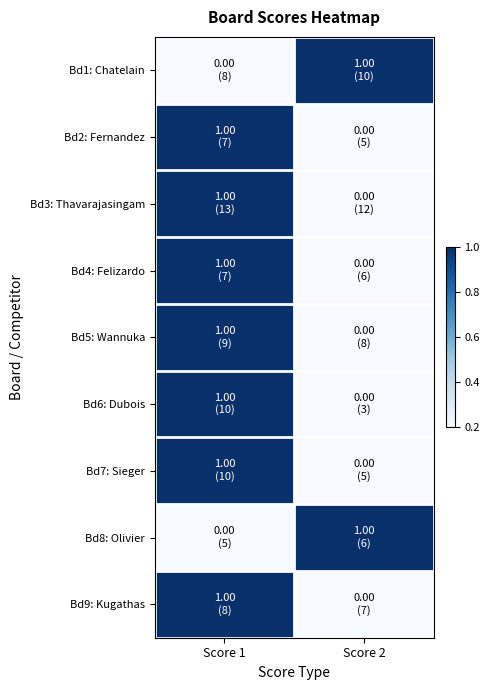

At Score 2, list the series in order from smallest to largest.

Bd2: Fernandez, Bd3: Thavarajasingam, Bd4: Felizardo, Bd5: Wannuka, Bd6: Dubois, Bd7: Sieger, Bd9: Kugathas, Bd8: Olivier, Bd1: Chatelain